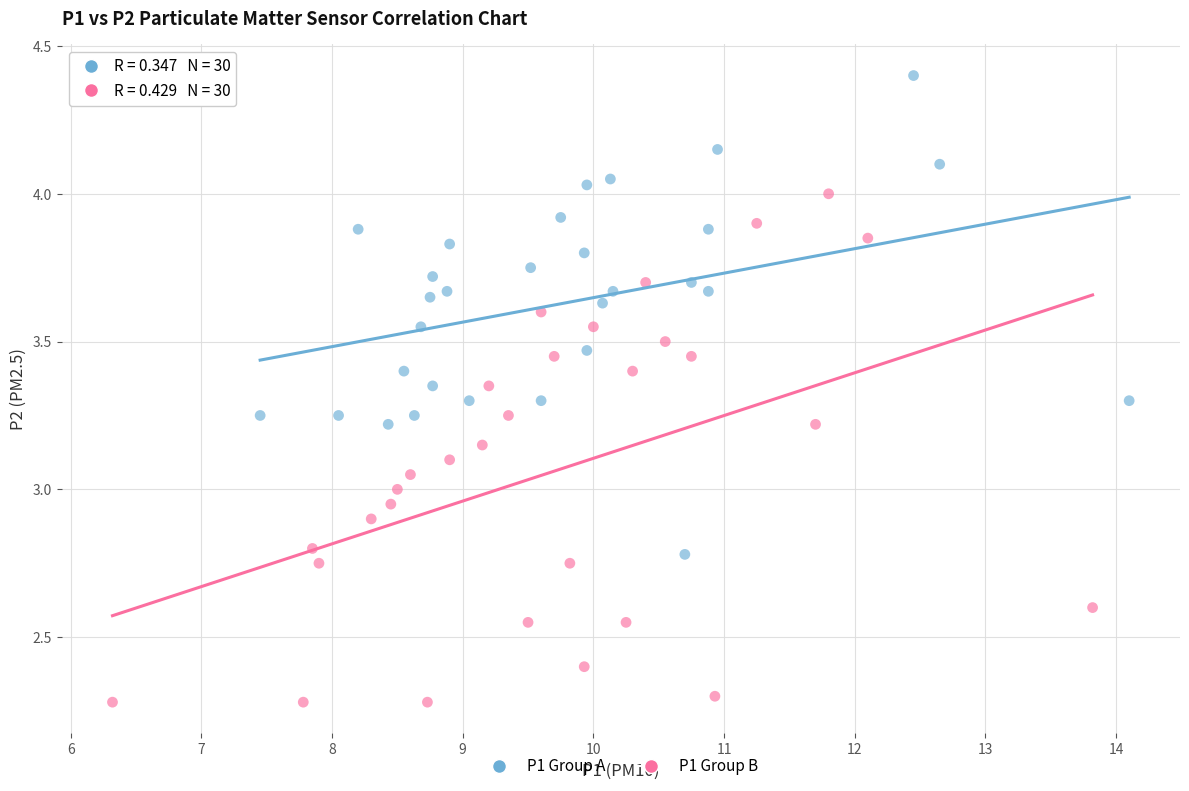

Which series contains the highest Y value?

P1 Group A